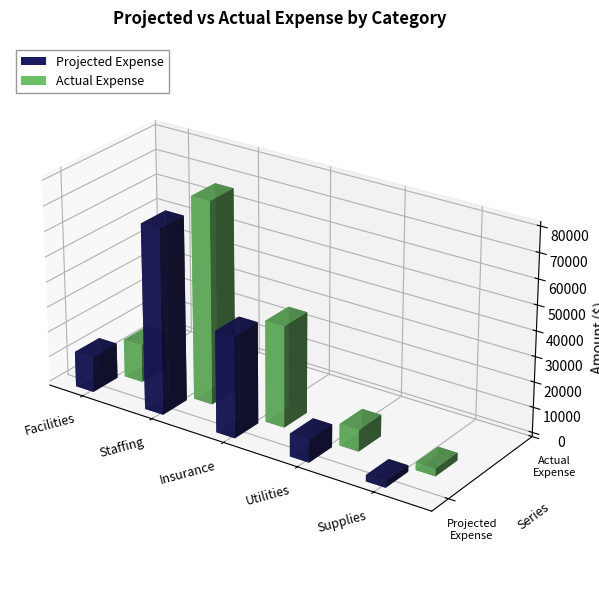

What are all the series names shown in the legend?

Projected Expense, Actual Expense